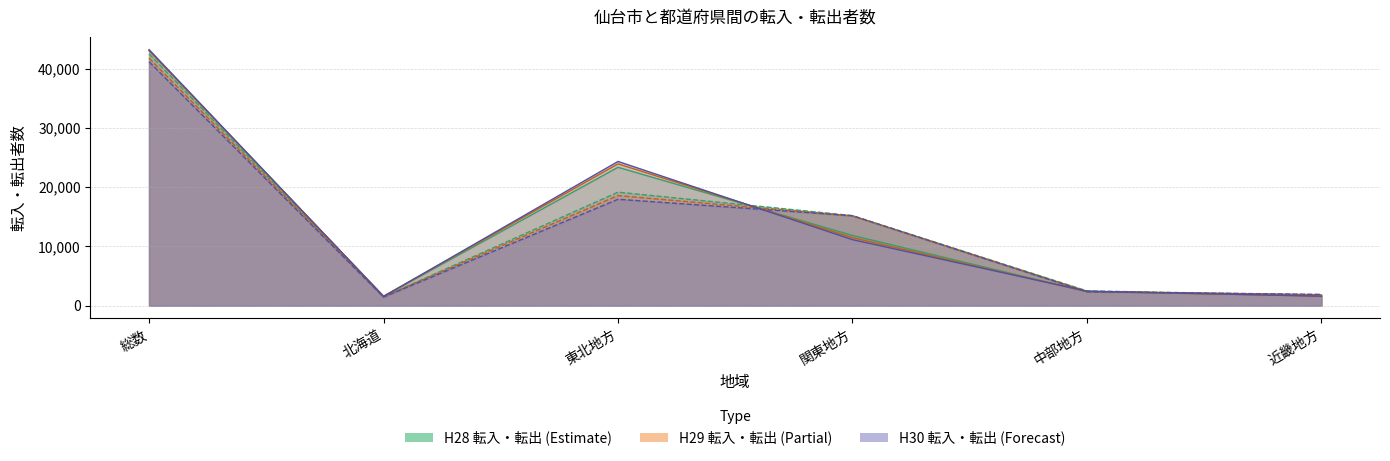

Rank the series by their maximum value, from lowest to highest.

転出 H30, 転出 H29, 転出 H28, 転入 H28, 転入 H29, 転入 H30